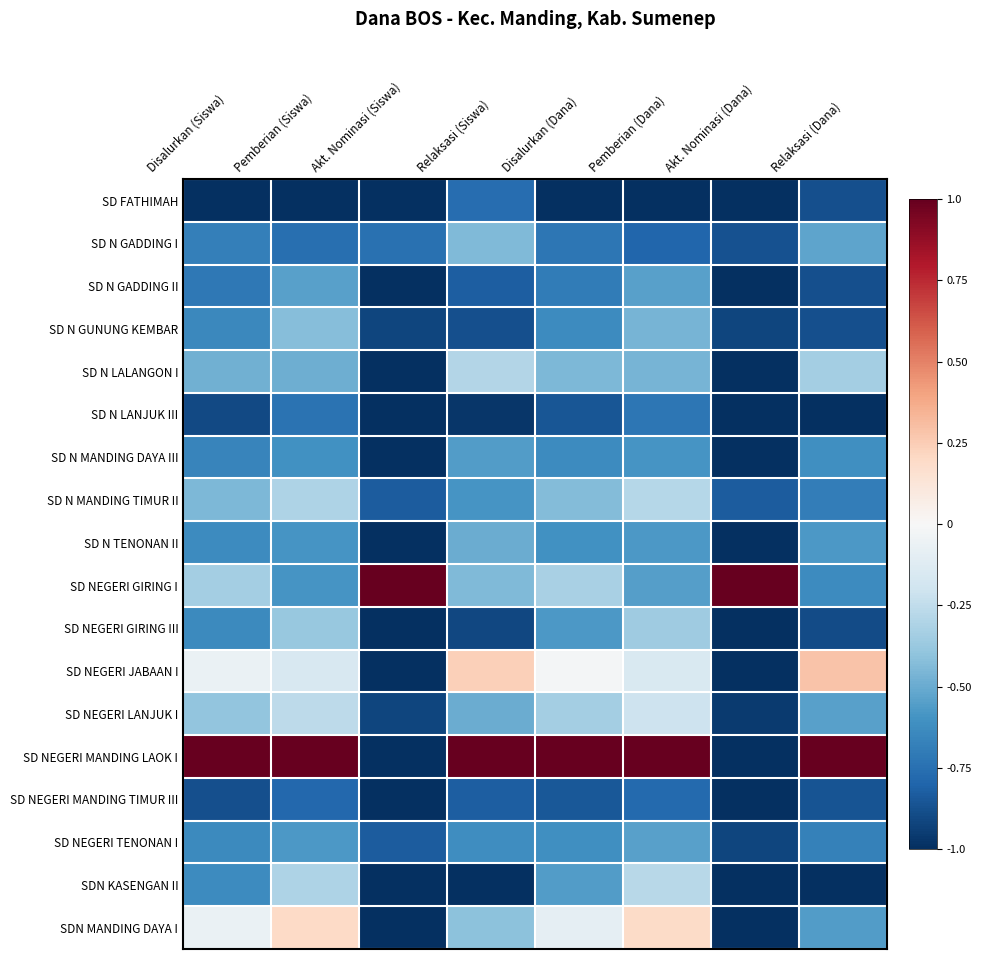

Rank the series at Pemberian (Dana) from highest to lowest value.

SD NEGERI MANDING LAOK I, SDN MANDING DAYA I, SD NEGERI JABAAN I, SD NEGERI LANJUK I, SDN KASENGAN II, SD N MANDING TIMUR II, SD NEGERI GIRING III, SD N GUNUNG KEMBAR, SD N LALANGON I, SD N GADDING II, SD NEGERI TENONAN I, SD NEGERI GIRING I, SD N TENONAN II, SD N MANDING DAYA III, SD N LANJUK III, SD NEGERI MANDING TIMUR III, SD N GADDING I, SD FATHIMAH